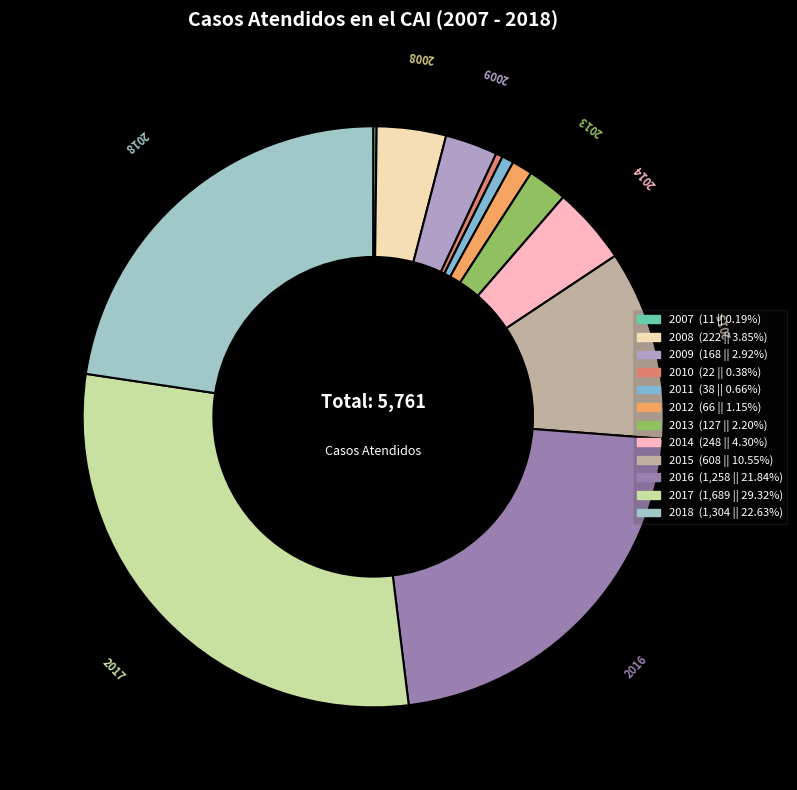

Approximately how many times larger is the value at 2016 compared to 2013?

9.9